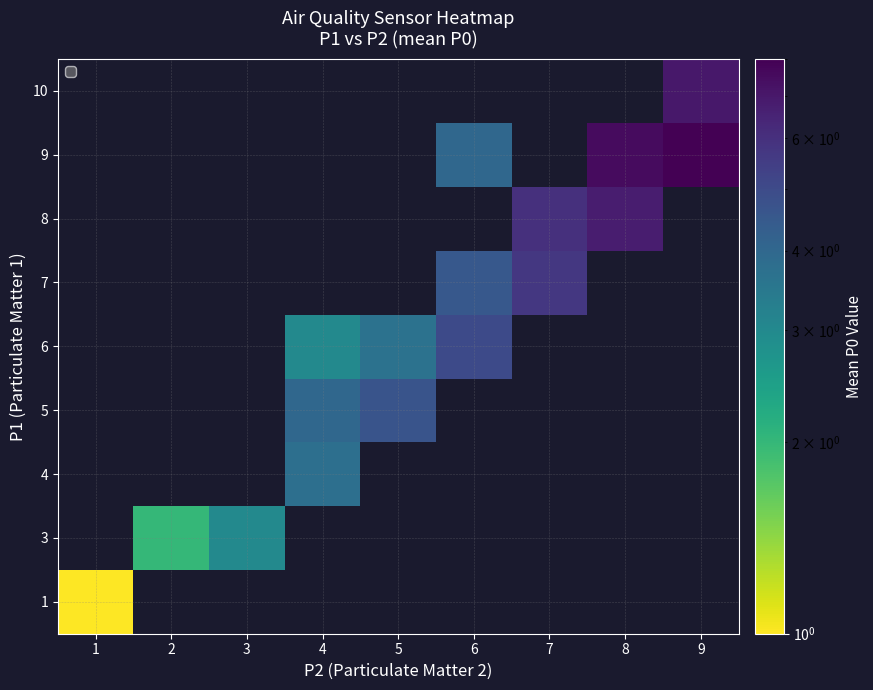

How many values in the 6 series exceed 3?

2